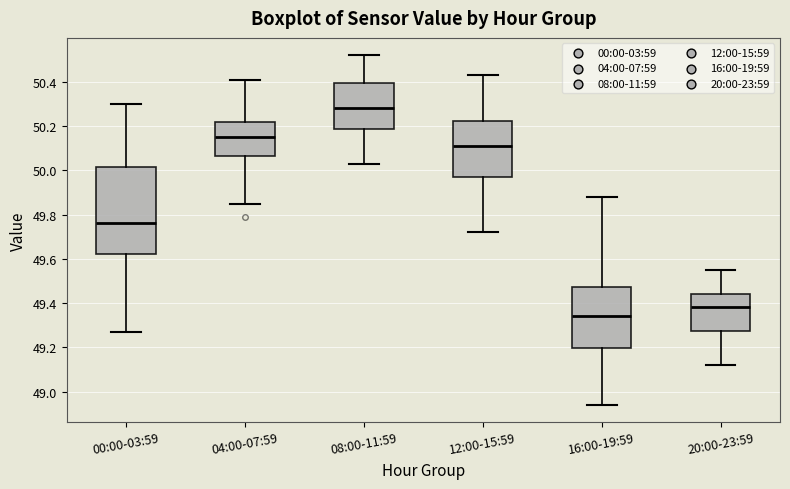

Reading left to right, transcribe this box plot: for each box, give where its median line is, the range the box spans, and where its two whiskers end, as read against the y-axis. The values are not printed on the chart, so give them approximately, as read against the axis.

00:00-03:59: median 49.76, box 49.62 to 50.02, whiskers 49.28 to 50.30
04:00-07:59: median 50.16, box 50.06 to 50.22, whiskers 49.86 to 50.42
08:00-11:59: median 50.28, box 50.18 to 50.40, whiskers 50.04 to 50.52
12:00-15:59: median 50.12, box 49.98 to 50.22, whiskers 49.72 to 50.44
16:00-19:59: median 49.34, box 49.20 to 49.48, whiskers 48.94 to 49.88
20:00-23:59: median 49.38, box 49.28 to 49.44, whiskers 49.12 to 49.56